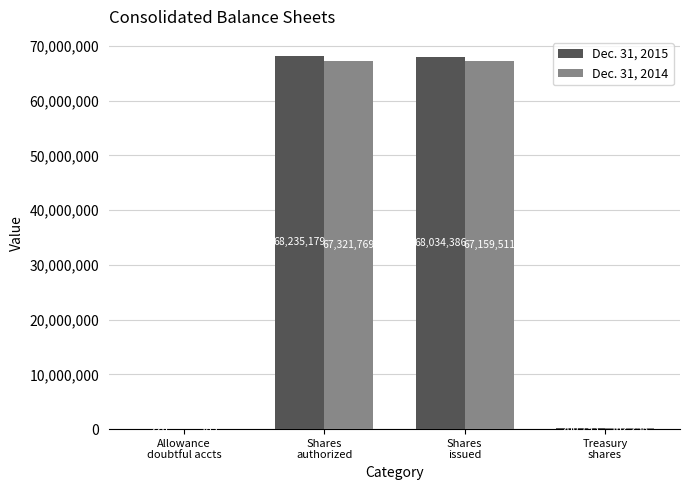

Which series has the largest total across all categories?

Dec. 31, 2015